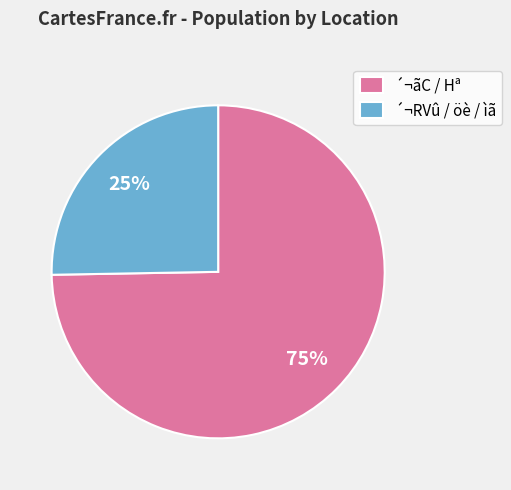

What percentage is the ´¬RVû / öè / ìã slice, to the nearest percent?

25%